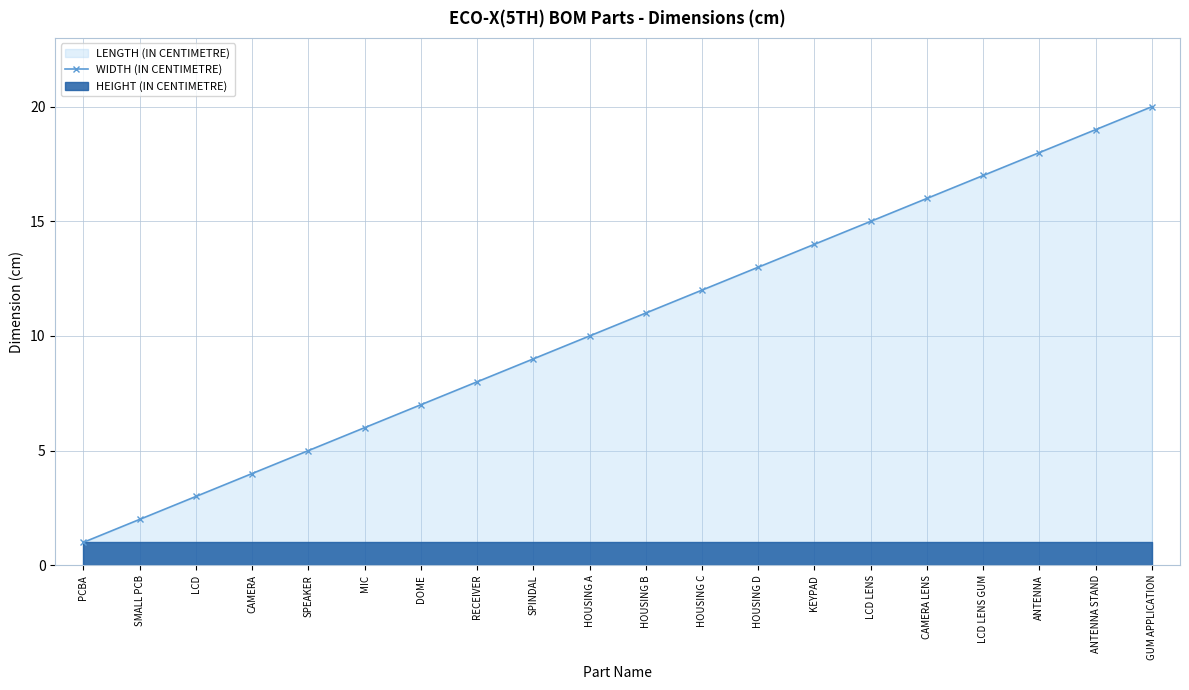

List the labels in order of value, largest first.

GUM APPLICATION, ANTENNA STAND, ANTENNA, LCD LENS GUM, CAMERA LENS, LCD LENS, KEYPAD, HOUSING D, HOUSING C, HOUSING B, HOUSING A, SPINDAL, RECEIVER, DOME, MIC, SPEAKER, CAMERA, LCD, SMALL PCB, PCBA